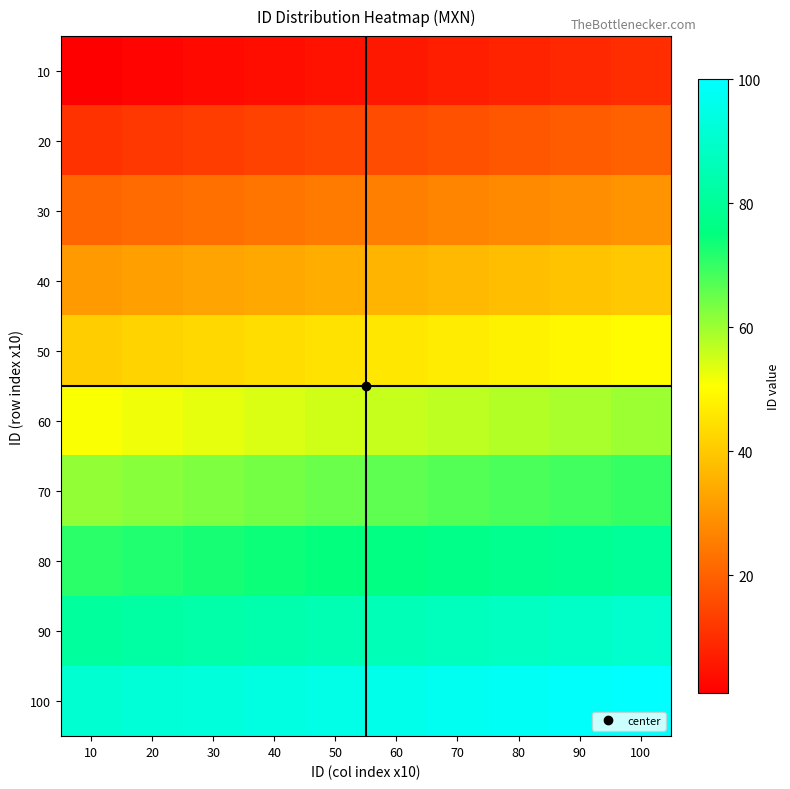

Reading right to left, what are all the values shown in this chart?

10: 100=10	90=9	80=8	70=7	60=6	50=5	40=4	30=3	20=2	10=1
20: 100=20	90=19	80=18	70=17	60=16	50=15	40=14	30=13	20=12	10=11
30: 100=30	90=29	80=28	70=27	60=26	50=25	40=24	30=23	20=22	10=21
40: 100=40	90=39	80=38	70=37	60=36	50=35	40=34	30=33	20=32	10=31
50: 100=50	90=49	80=48	70=47	60=46	50=45	40=44	30=43	20=42	10=41
60: 100=60	90=59	80=58	70=57	60=56	50=55	40=54	30=53	20=52	10=51
70: 100=70	90=69	80=68	70=67	60=66	50=65	40=64	30=63	20=62	10=61
80: 100=80	90=79	80=78	70=77	60=76	50=75	40=74	30=73	20=72	10=71
90: 100=90	90=89	80=88	70=87	60=86	50=85	40=84	30=83	20=82	10=81
100: 100=100	90=99	80=98	70=97	60=96	50=95	40=94	30=93	20=92	10=91